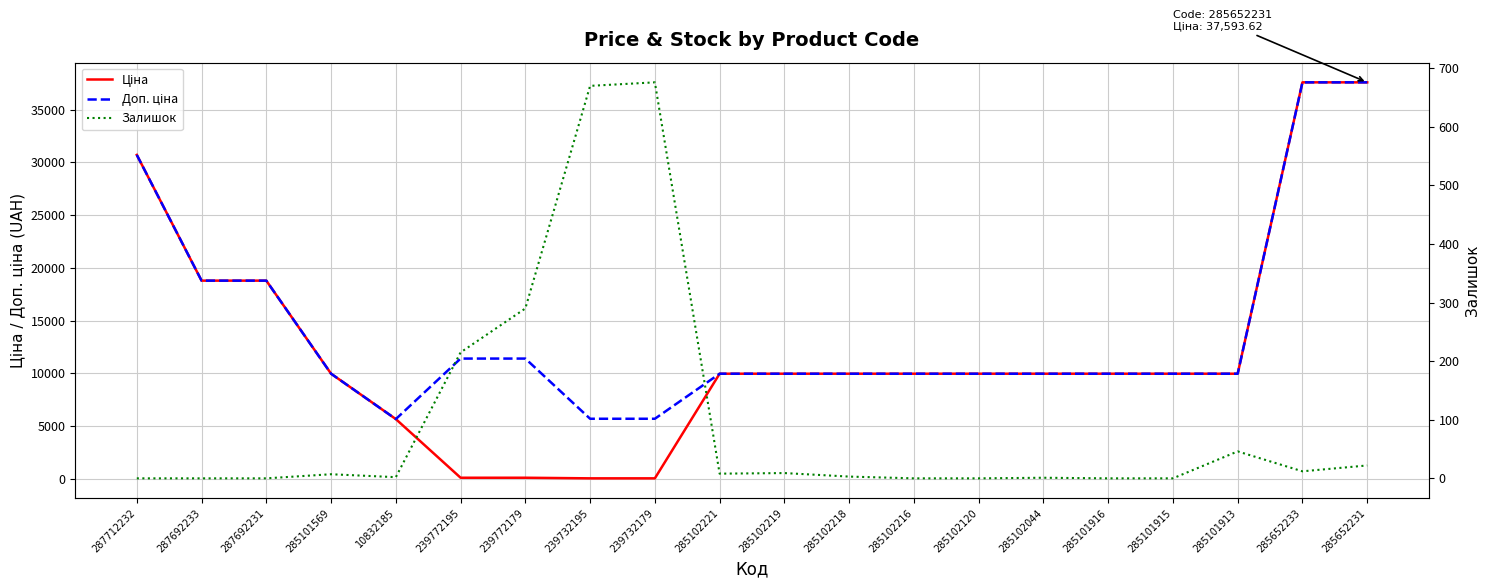

Rank the series at 239732179 from highest to lowest value.

Доп. ціна, Залишок, Ціна